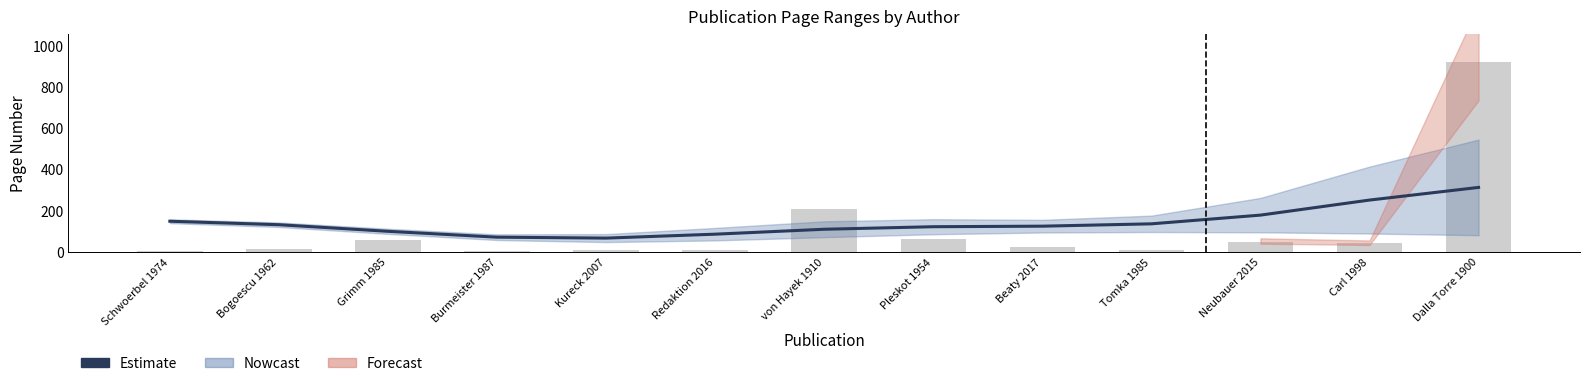

Reading right to left, transcribe all the data shown in this chart.

Estimate: 314.3	252.9	180.0	137.8	126.4	123.8	111.5	87.6	68.6	73.1	101.5	133.5	150.4
Page Count: 920.0	44.0	52.0	13.0	26.0	62.0	208.0	13.0	10.0	5.0	58.0	18.0	8.0